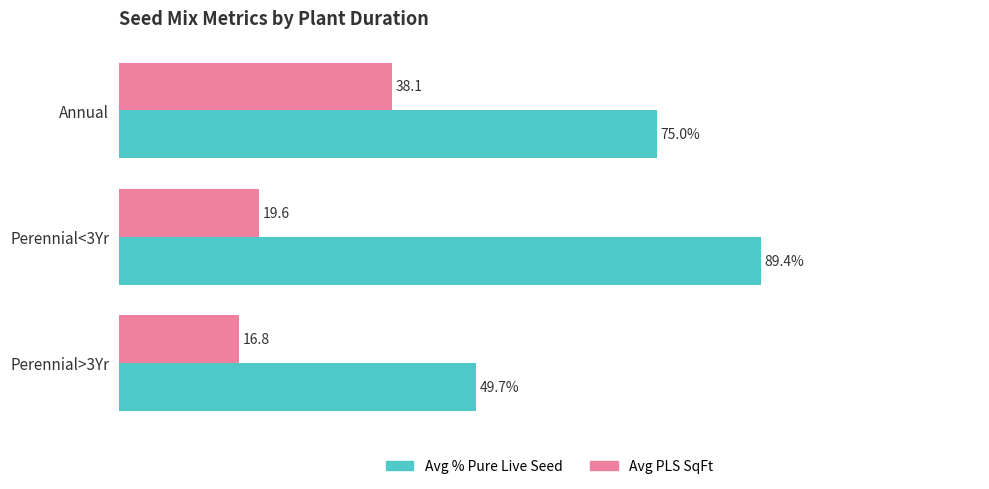

List the labels in order of Avg PLS SqFt value, smallest first.

Perennial>3Yr, Perennial<3Yr, Annual